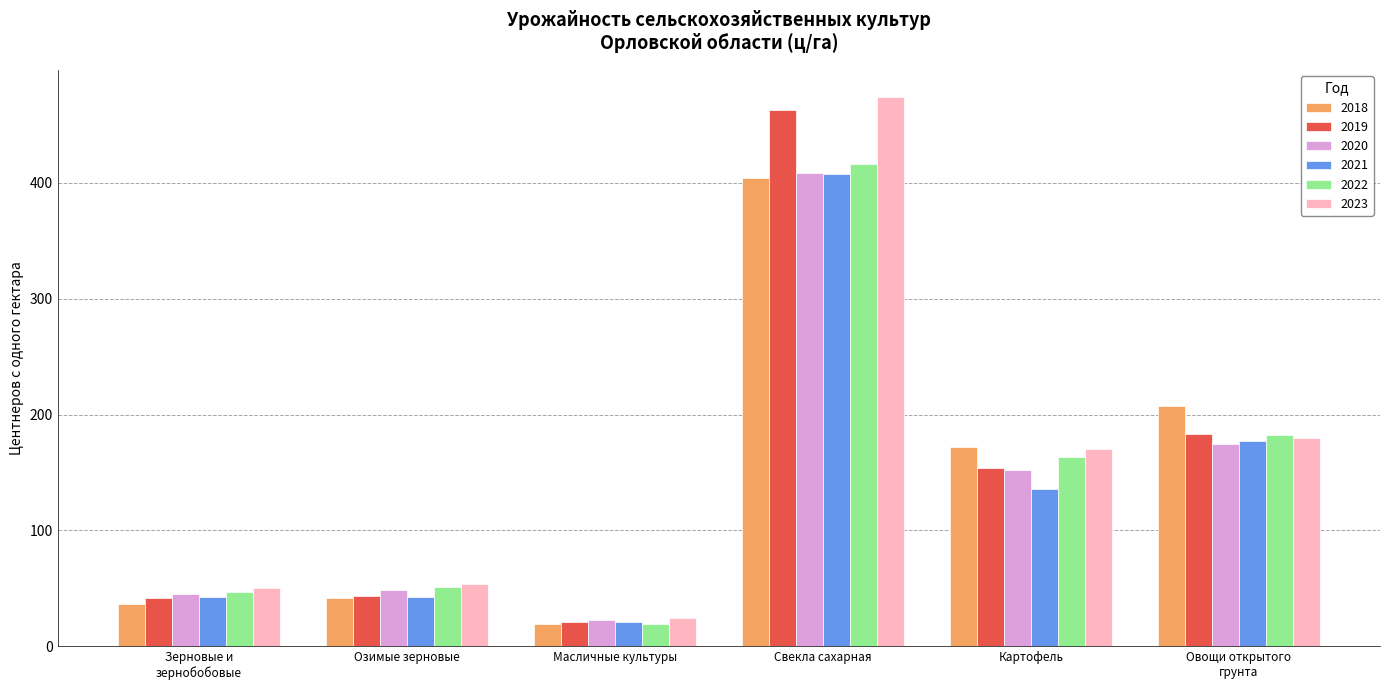

What is the minimum value shown in the chart?

19.0